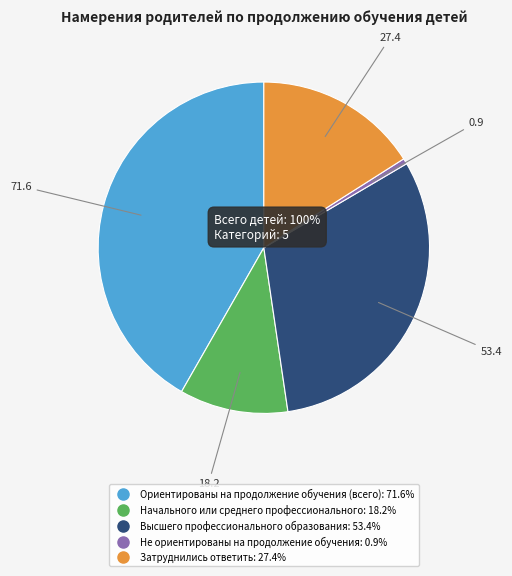

What is the ratio of the value at Высшего профессионального образования to the value at Затруднились ответить?

1.9